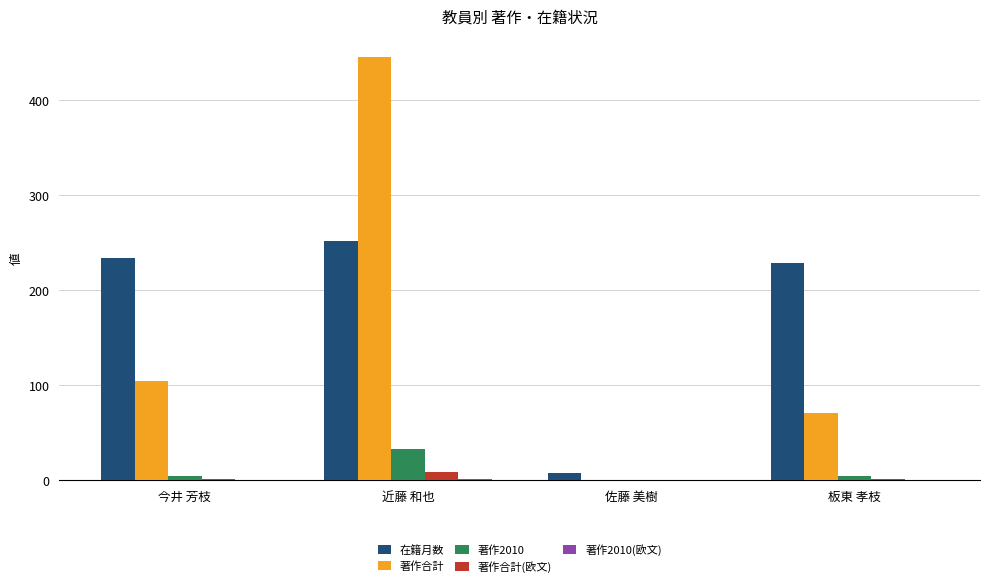

Which category has the highest value across all series?

近藤 和也